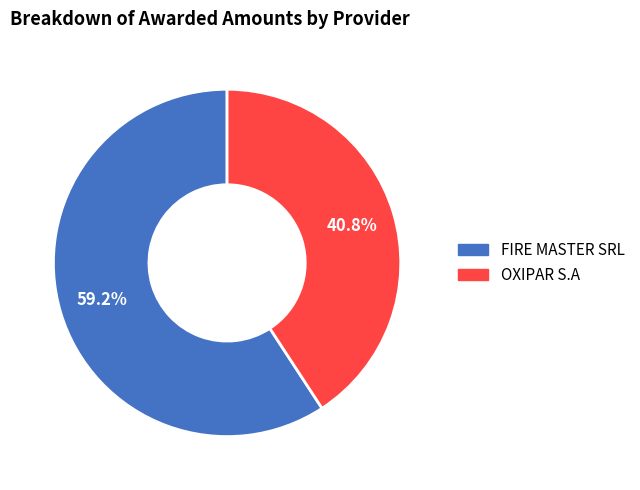

Between FIRE MASTER SRL and OXIPAR S.A, which is larger?

FIRE MASTER SRL